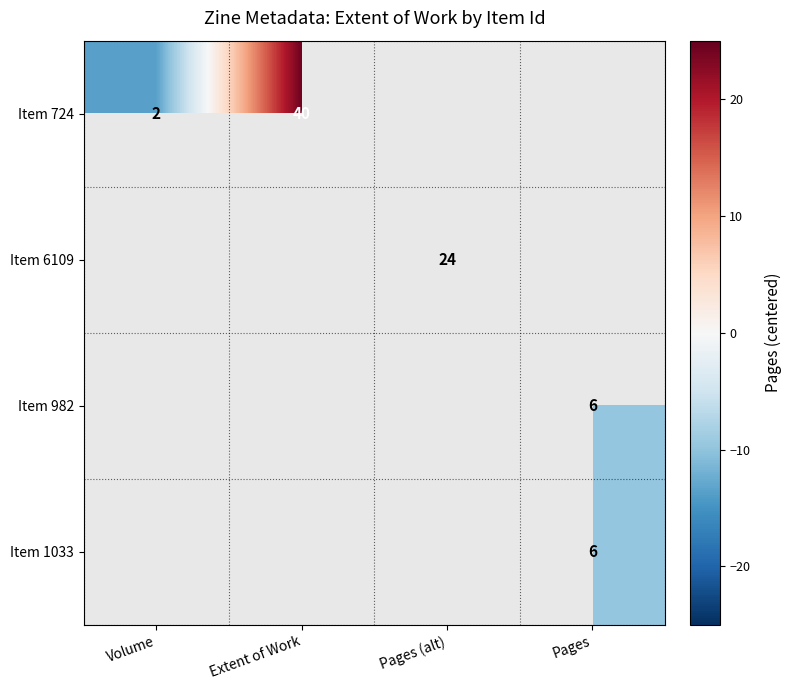

Which has a higher value, Pages (alt) or Volume?

Volume